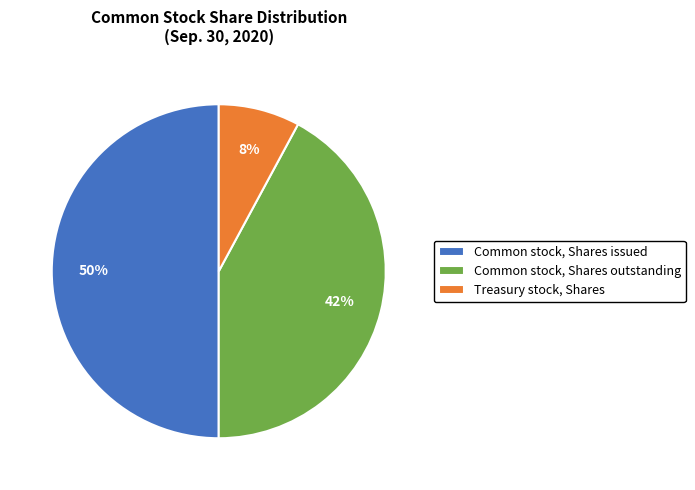

To the nearest percent, what is the average slice percentage?

33%